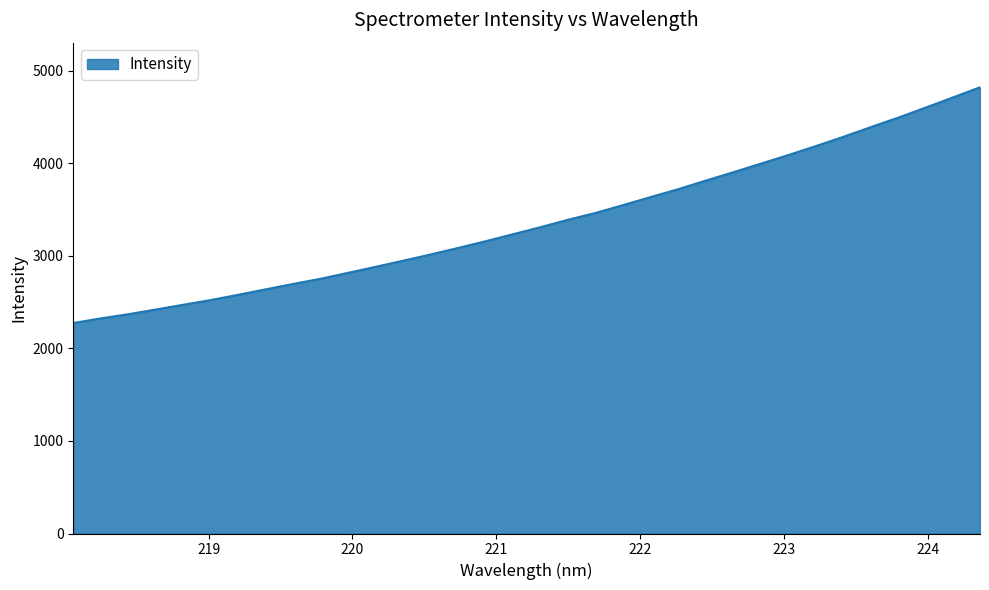

What is the minimum value shown in the chart?

2275.0